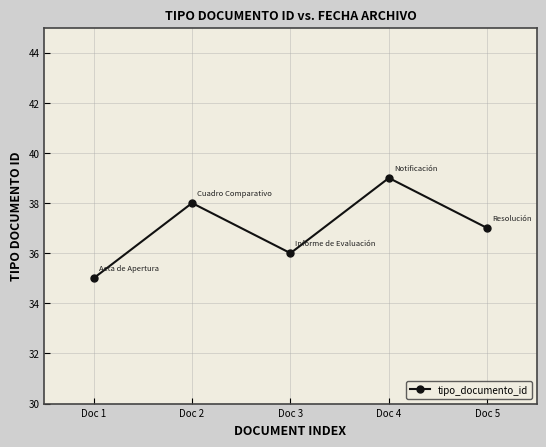

Where does the data first go above 37?

Doc 2